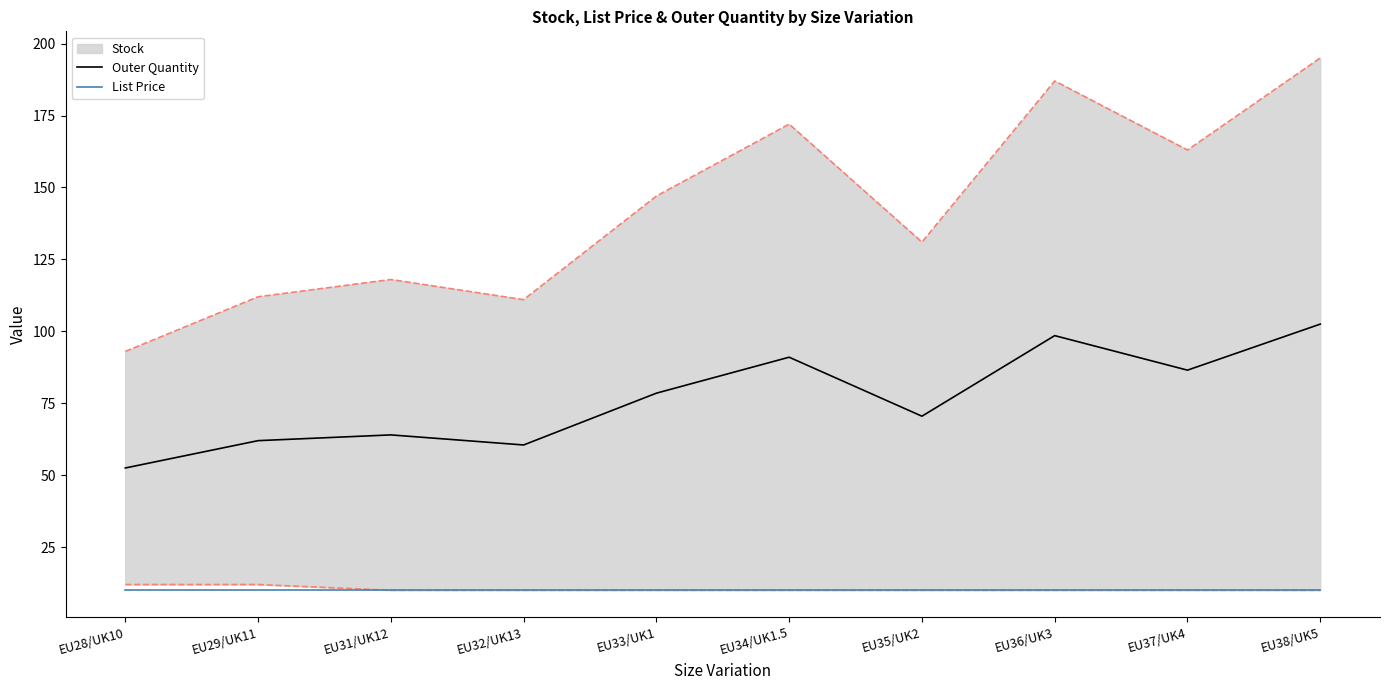

True or false: Outer Quantity and List Price intersect in this chart.

False